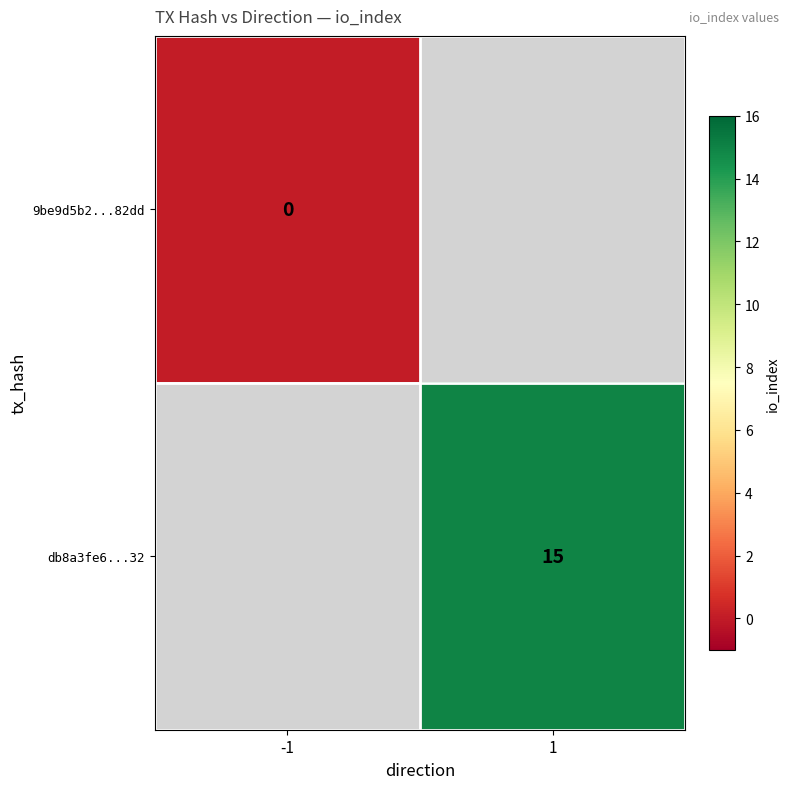

At how many categories does at least one series exceed 14?

1